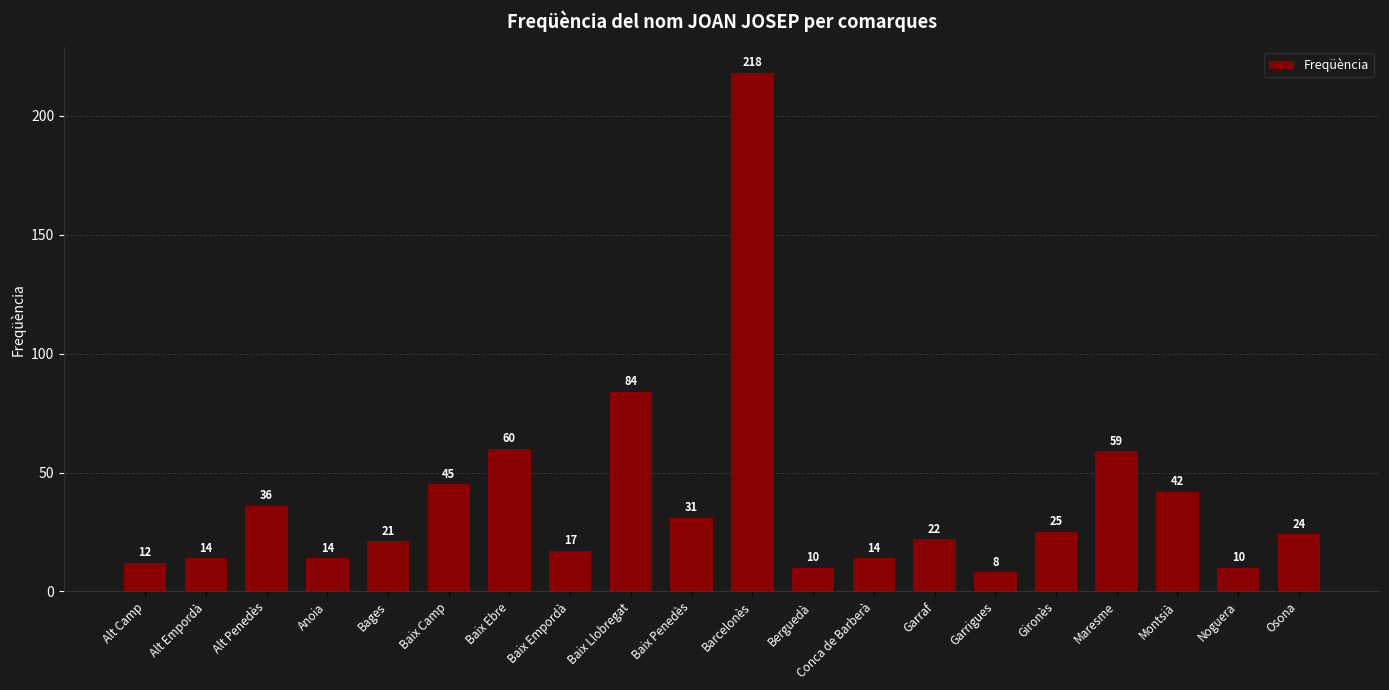

What is the value of the 15th bar from the left?

8